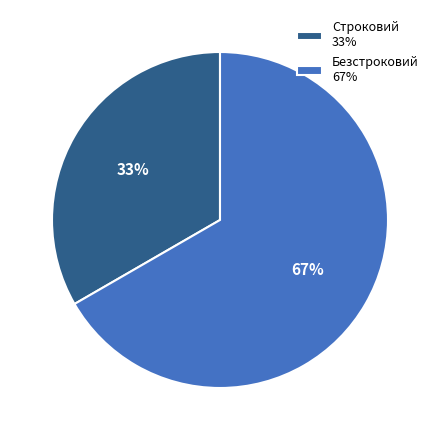

To the nearest percent, what is the combined percentage of Безстроковий and Строковий?

100%